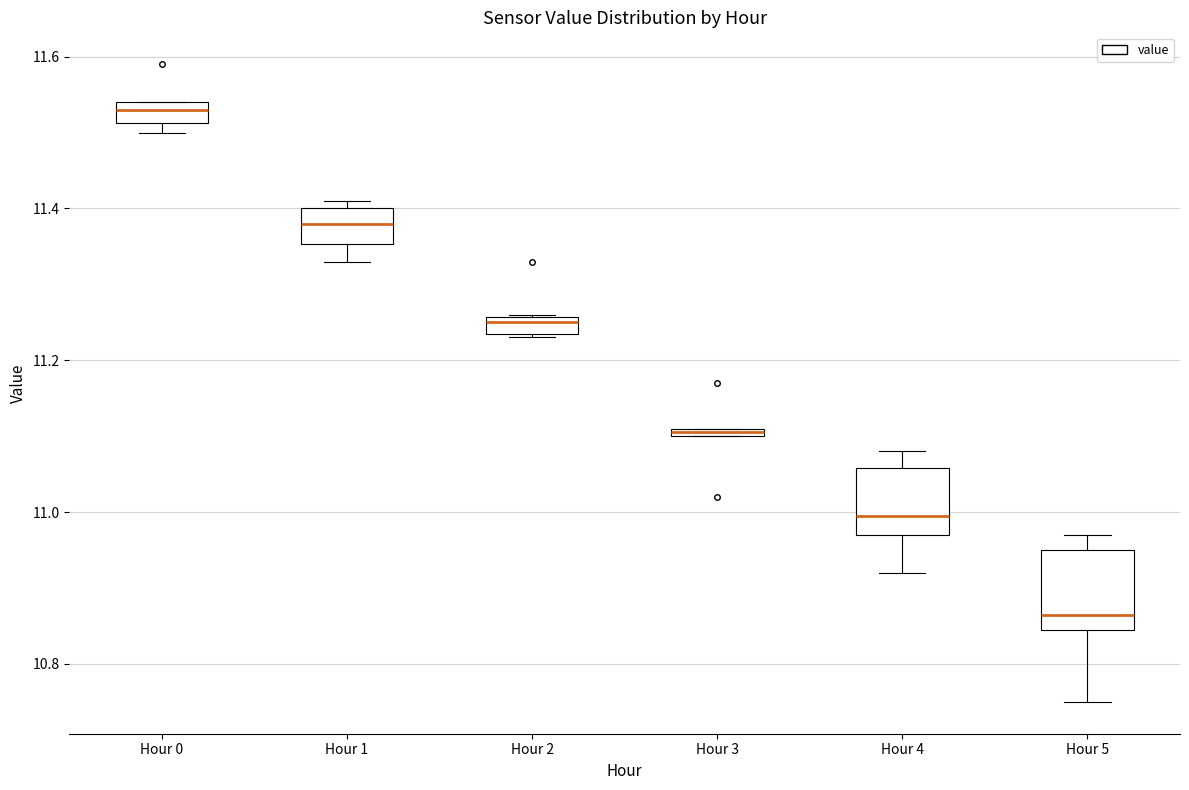

Where is the lower edge of the box for Hour 2 on the y-axis? The values are not printed on the chart, so give them approximately, as read against the axis.

11.24